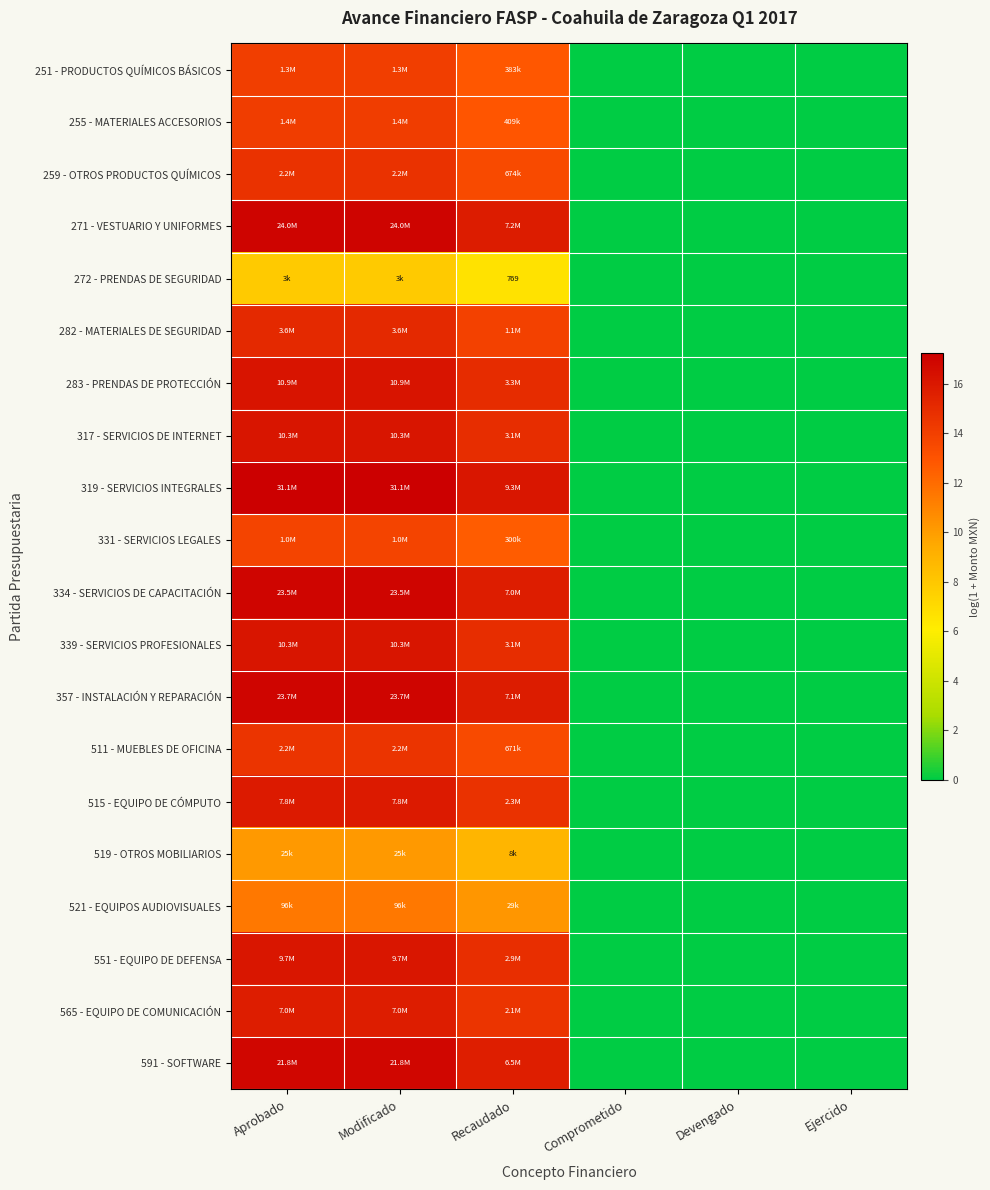

What is the average value of the 282 - MATERIALES DE SEGURIDAD series?

7.4